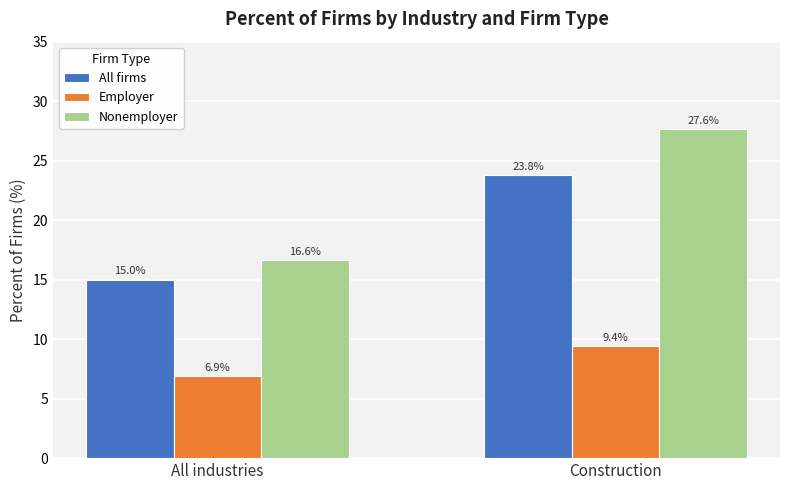

How many data points does each series have?

2